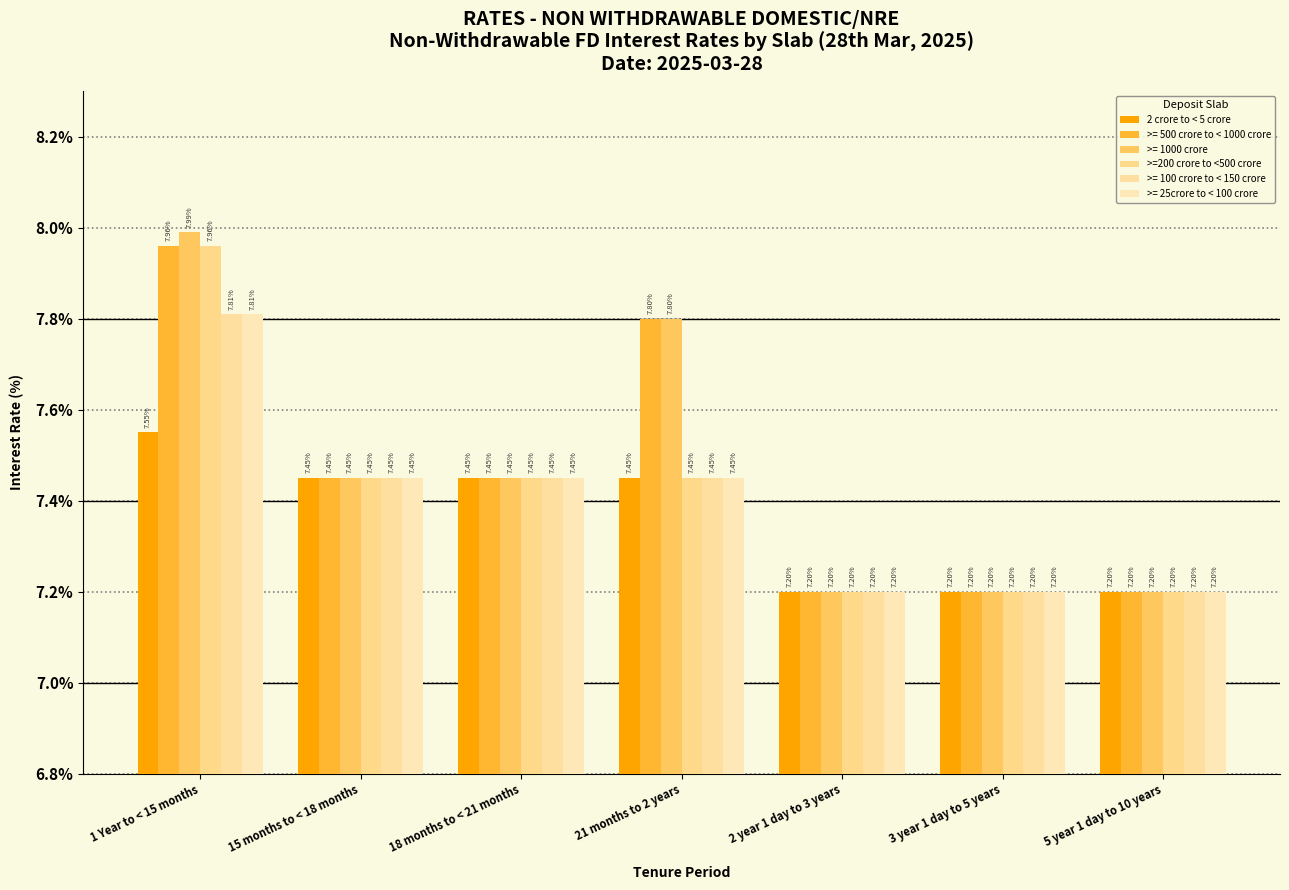

Are the bars horizontal?

No